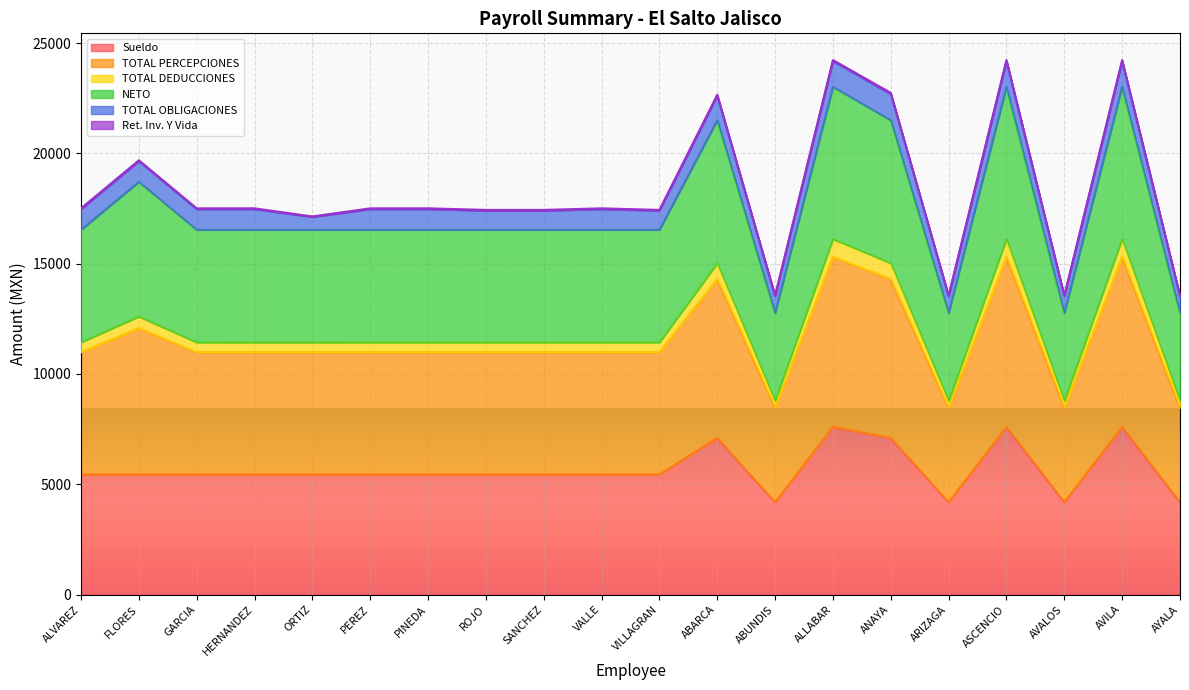

True or false: NETO and TOTAL DEDUCCIONES cross at least once.

False